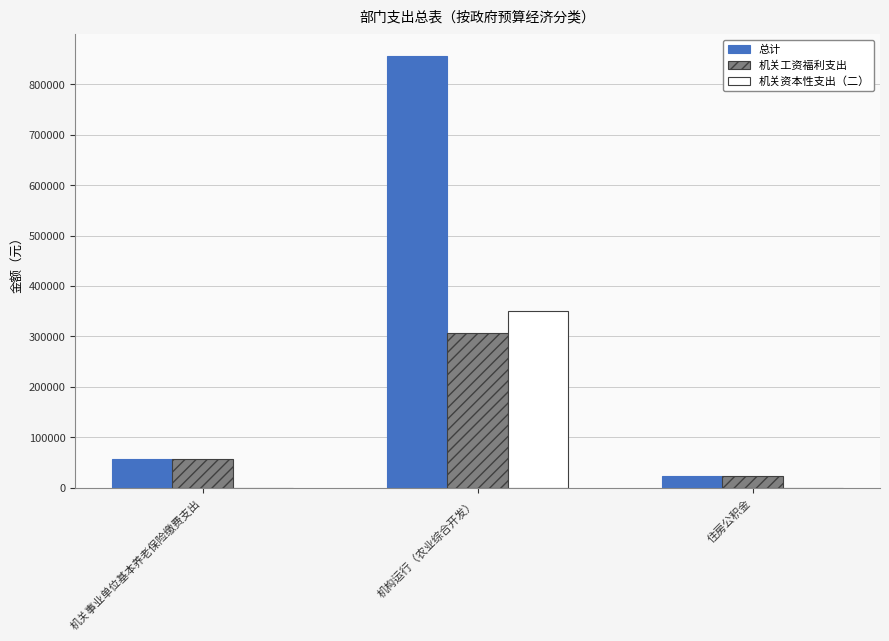

How many values in the 机关资本性支出（二） series exceed 0?

1